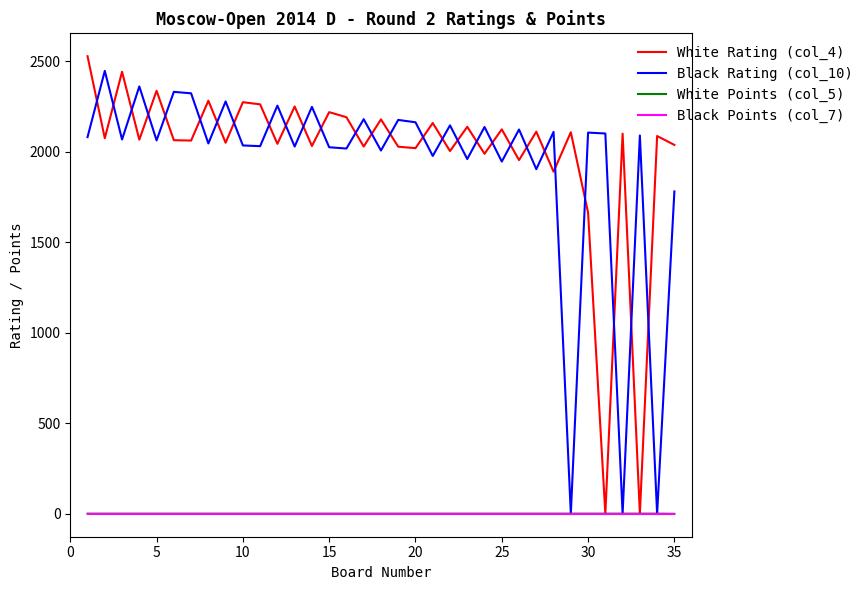

Which series ends up on top after the final intersection of White Points (col_5) and Black Rating (col_10)?

Black Rating (col_10)